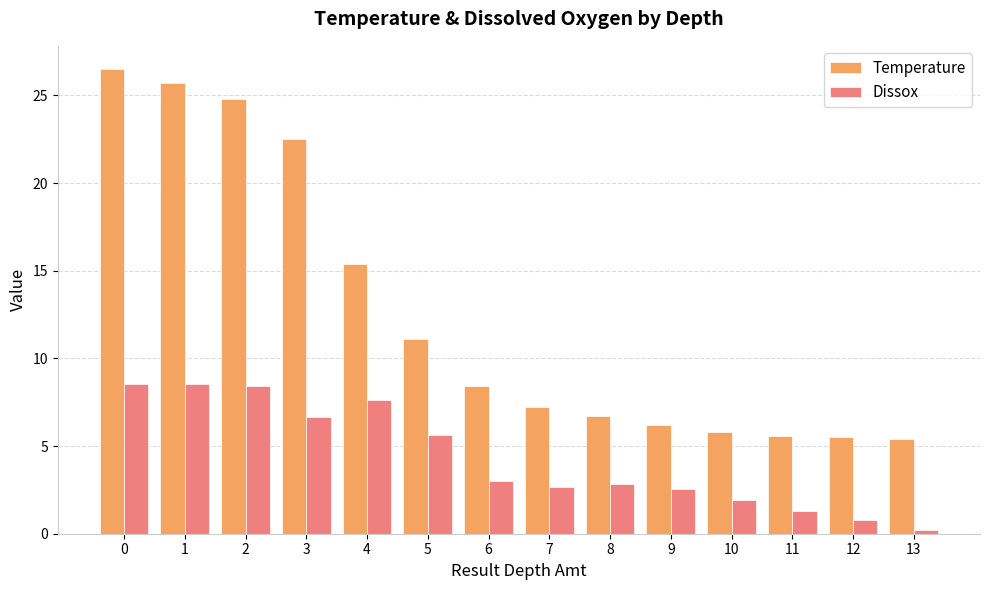

Which series changed the most between 7 and 12?

Dissox